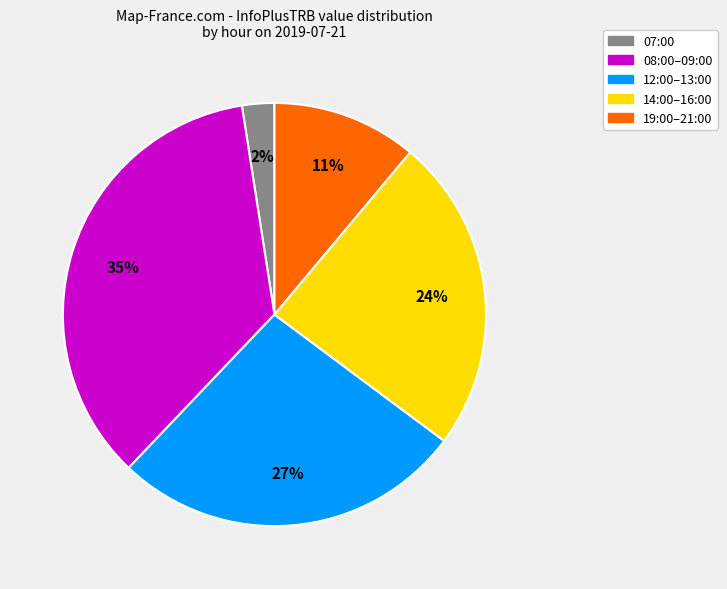

To the nearest percent, what is the difference between the largest and smallest slice percentages?

33%